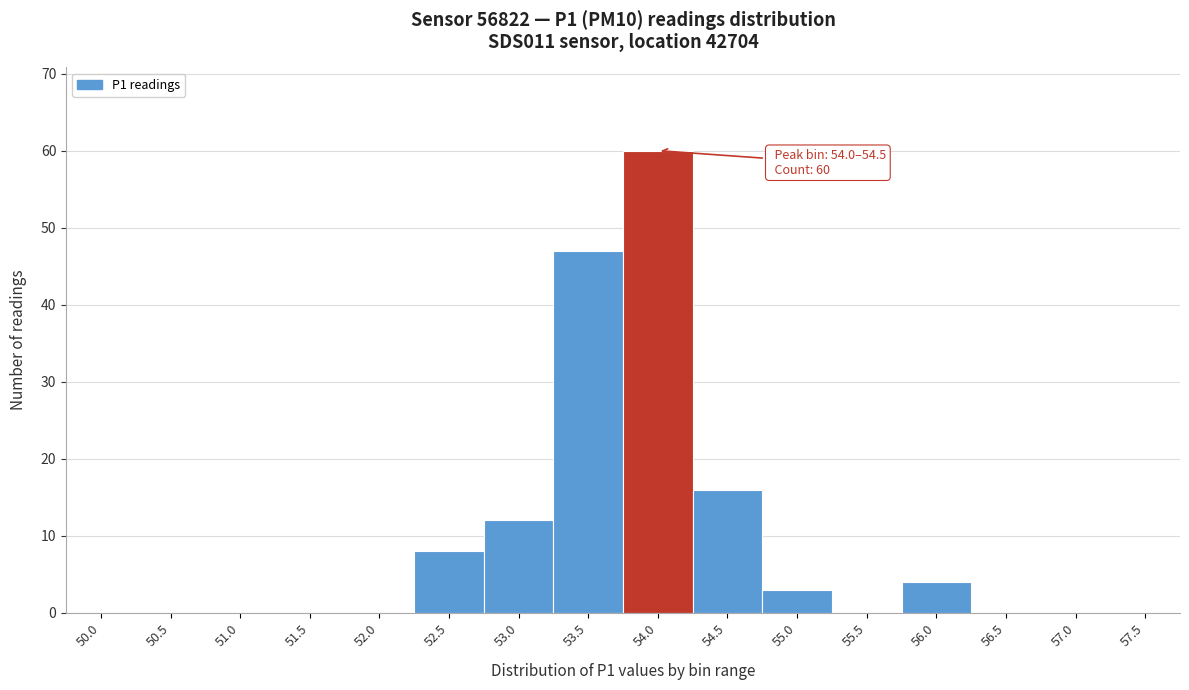

Reading left to right, list all the values displayed in this chart.

50.0=0	50.5=0	51.0=0	51.5=0	52.0=0	52.5=8	53.0=12	53.5=47	54.0=60	54.5=16	55.0=3	55.5=0	56.0=4	56.5=0	57.0=0	57.5=0